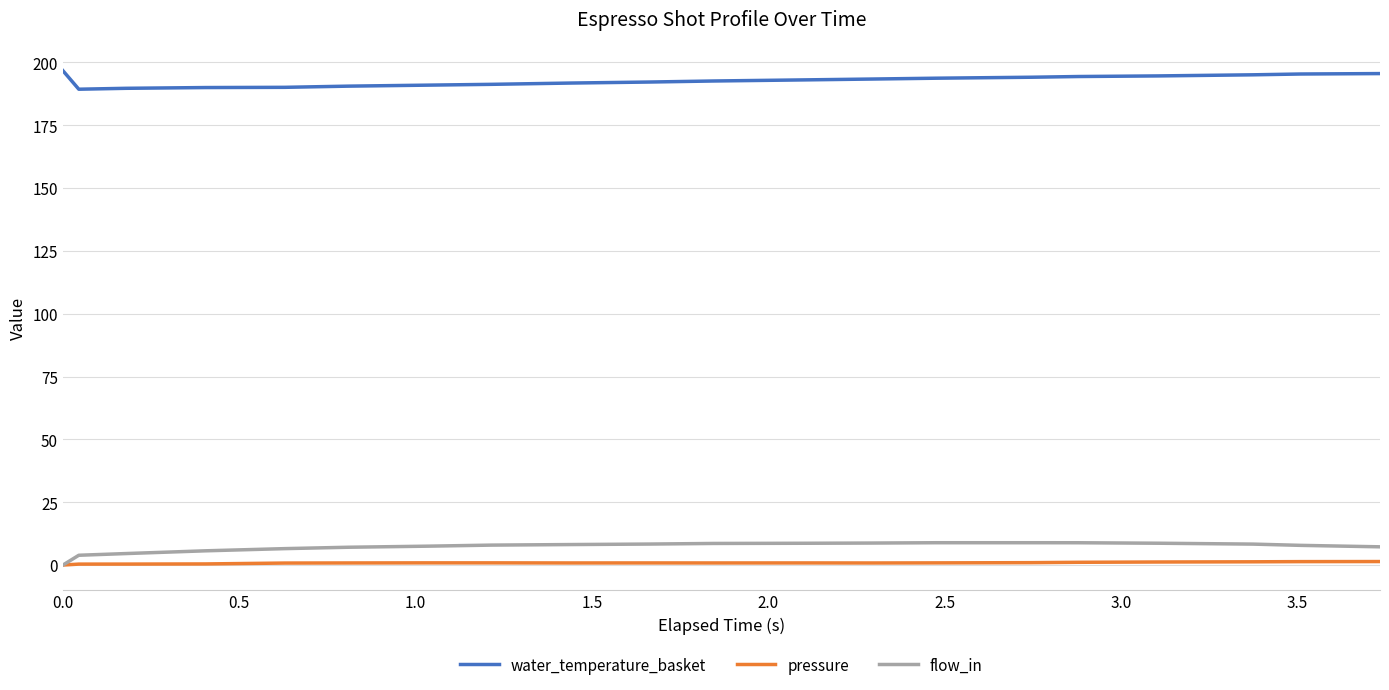

True or false: flow_in and water_temperature_basket intersect in this chart.

False